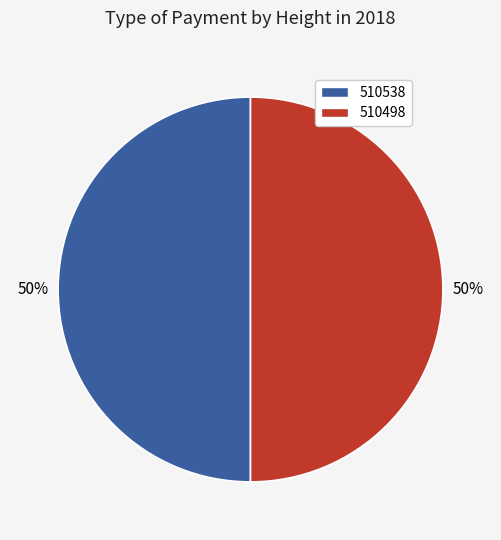

Do 510538 and 510498 together represent more than half of the pie?

Yes